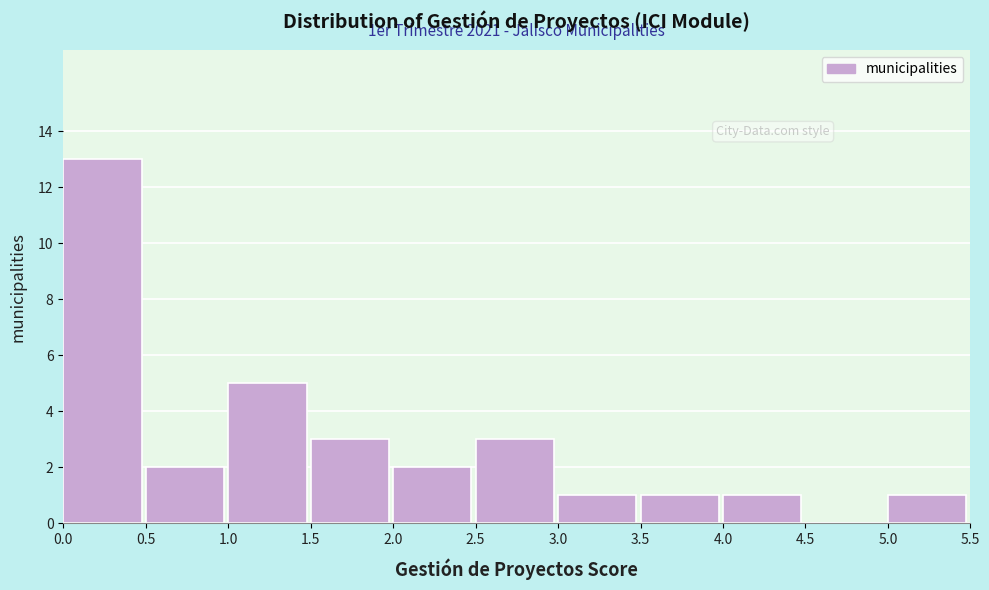

Over which range of the x-axis is the bar tallest?

0.0 to 0.5